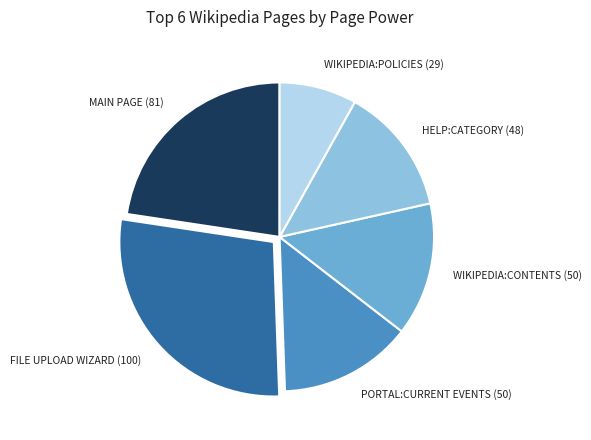

Between FILE UPLOAD WIZARD (100) and WIKIPEDIA:POLICIES (29), which is larger?

FILE UPLOAD WIZARD (100)